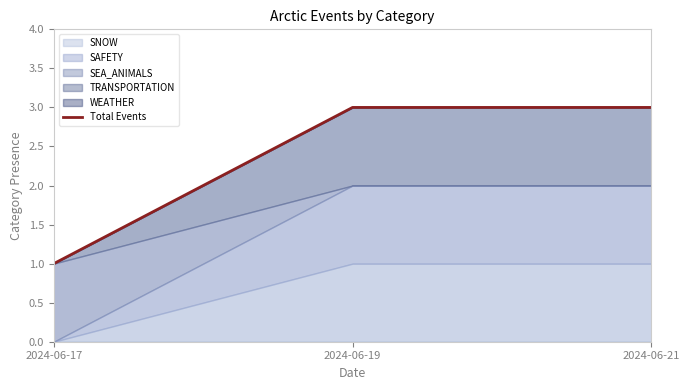

Between 2024-06-17 and 2024-06-21, which is larger?

2024-06-21